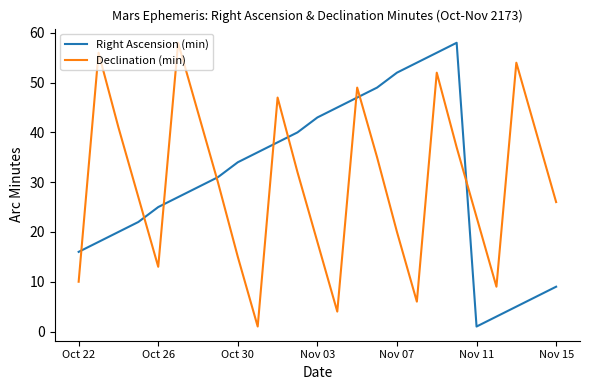

True or false: Right Ascension (min) and Declination (min) cross at least once.

True